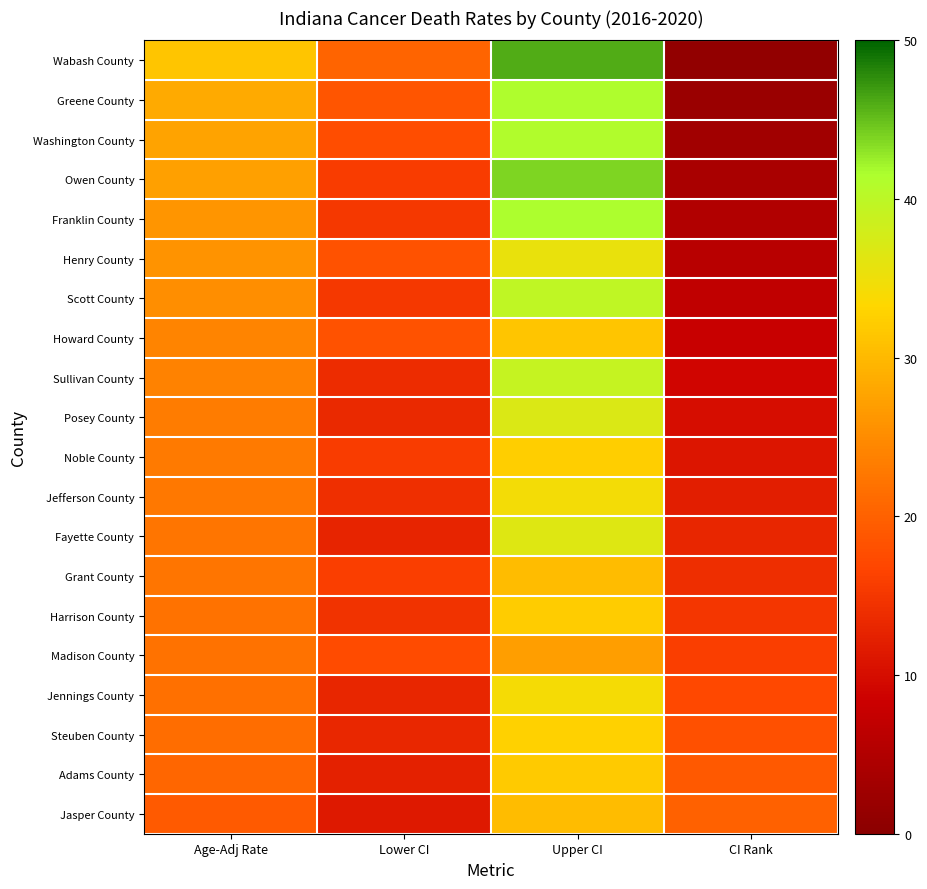

Reading left to right, transcribe all the data shown in this chart.

Wabash County: Age-Adj Rate=31.3	Lower CI=20.4	Upper CI=45.9	CI Rank=1.0
Greene County: Age-Adj Rate=28.4	Lower CI=18.7	Upper CI=41.4	CI Rank=2.0
Washington County: Age-Adj Rate=27.6	Lower CI=17.6	Upper CI=41.1	CI Rank=3.0
Owen County: Age-Adj Rate=27.2	Lower CI=15.8	Upper CI=43.8	CI Rank=4.0
Franklin County: Age-Adj Rate=26.0	Lower CI=15.1	Upper CI=41.6	CI Rank=5.0
Henry County: Age-Adj Rate=25.8	Lower CI=18.2	Upper CI=35.5	CI Rank=6.0
Scott County: Age-Adj Rate=25.3	Lower CI=15.2	Upper CI=39.7	CI Rank=7.0
Howard County: Age-Adj Rate=24.1	Lower CI=18.2	Upper CI=31.3	CI Rank=8.0
Sullivan County: Age-Adj Rate=24.0	Lower CI=13.7	Upper CI=39.2	CI Rank=9.0
Posey County: Age-Adj Rate=23.1	Lower CI=13.4	Upper CI=37.0	CI Rank=10.0
Noble County: Age-Adj Rate=23.0	Lower CI=15.8	Upper CI=32.3	CI Rank=11.0
Jefferson County: Age-Adj Rate=22.8	Lower CI=14.2	Upper CI=34.5	CI Rank=12.0
Fayette County: Age-Adj Rate=22.4	Lower CI=12.8	Upper CI=36.6	CI Rank=13.0
Grant County: Age-Adj Rate=22.3	Lower CI=15.9	Upper CI=30.3	CI Rank=14.0
Harrison County: Age-Adj Rate=22.0	Lower CI=14.5	Upper CI=32.1	CI Rank=15.0
Madison County: Age-Adj Rate=21.9	Lower CI=17.4	Upper CI=27.0	CI Rank=16.0
Jennings County: Age-Adj Rate=21.8	Lower CI=13.0	Upper CI=34.2	CI Rank=17.0
Steuben County: Age-Adj Rate=21.3	Lower CI=13.1	Upper CI=32.7	CI Rank=18.0
Adams County: Age-Adj Rate=20.6	Lower CI=12.4	Upper CI=32.0	CI Rank=19.0
Jasper County: Age-Adj Rate=19.2	Lower CI=11.4	Upper CI=30.3	CI Rank=20.0